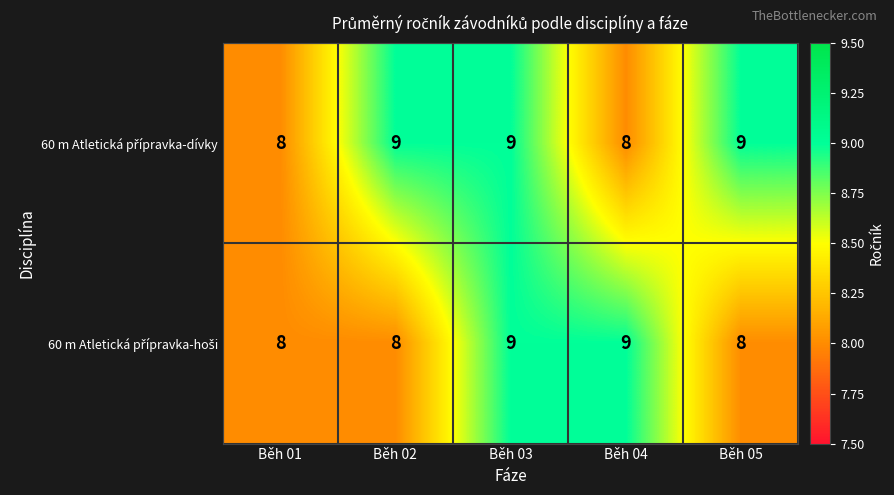

What is the total value across all series at Běh 02?

17